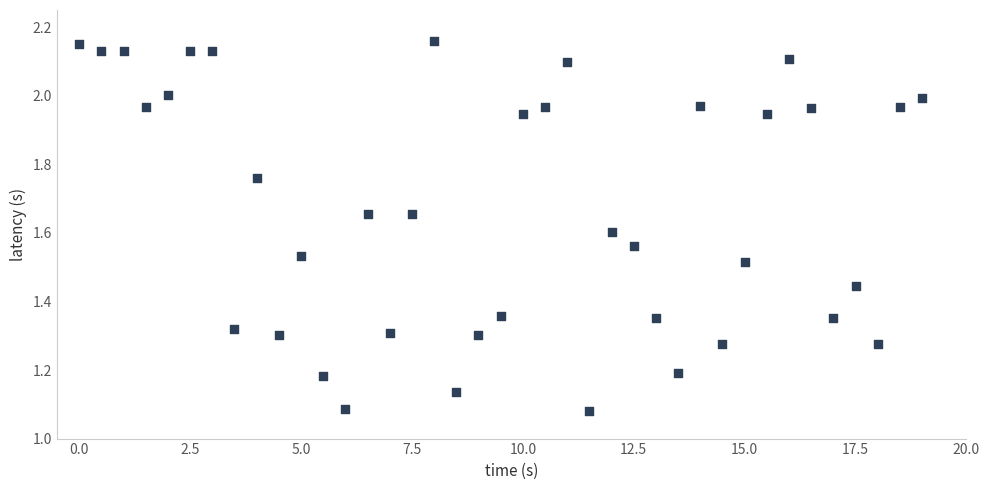

What is the range of X values (max minus min)?

19.0